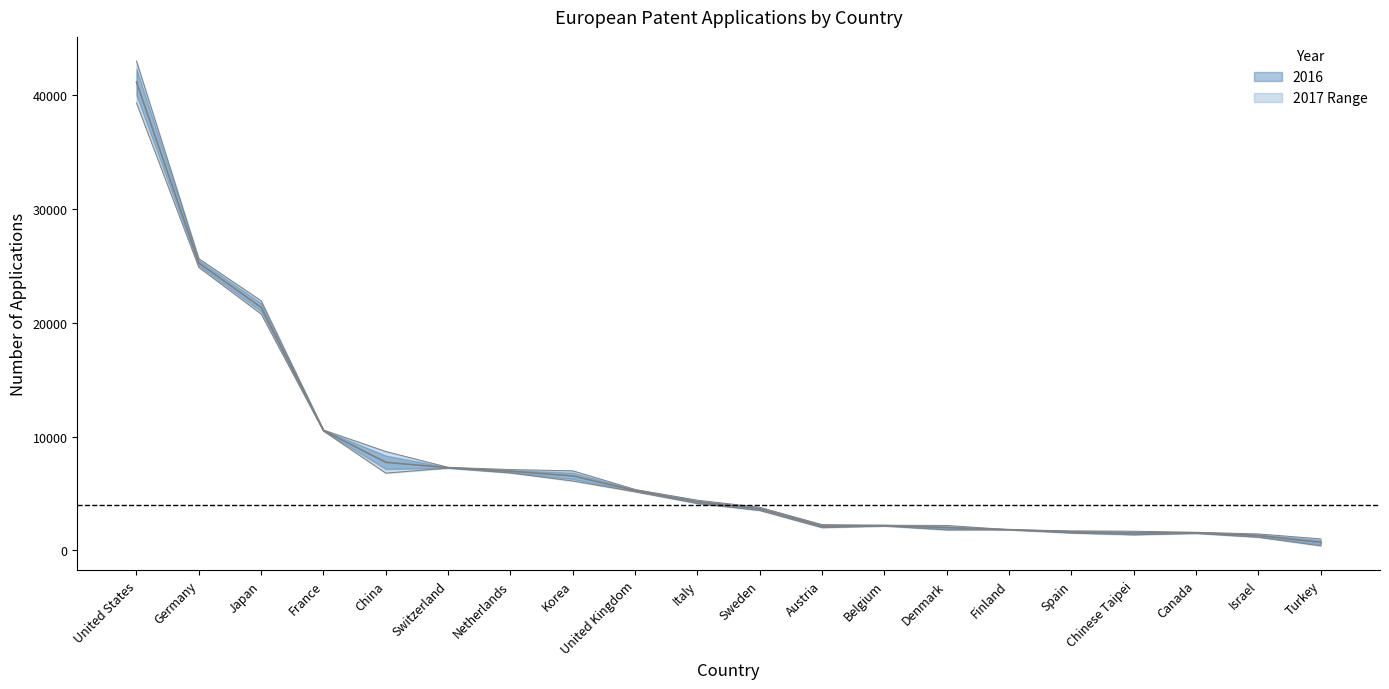

What is the sum of all 2016 values?

148794.2